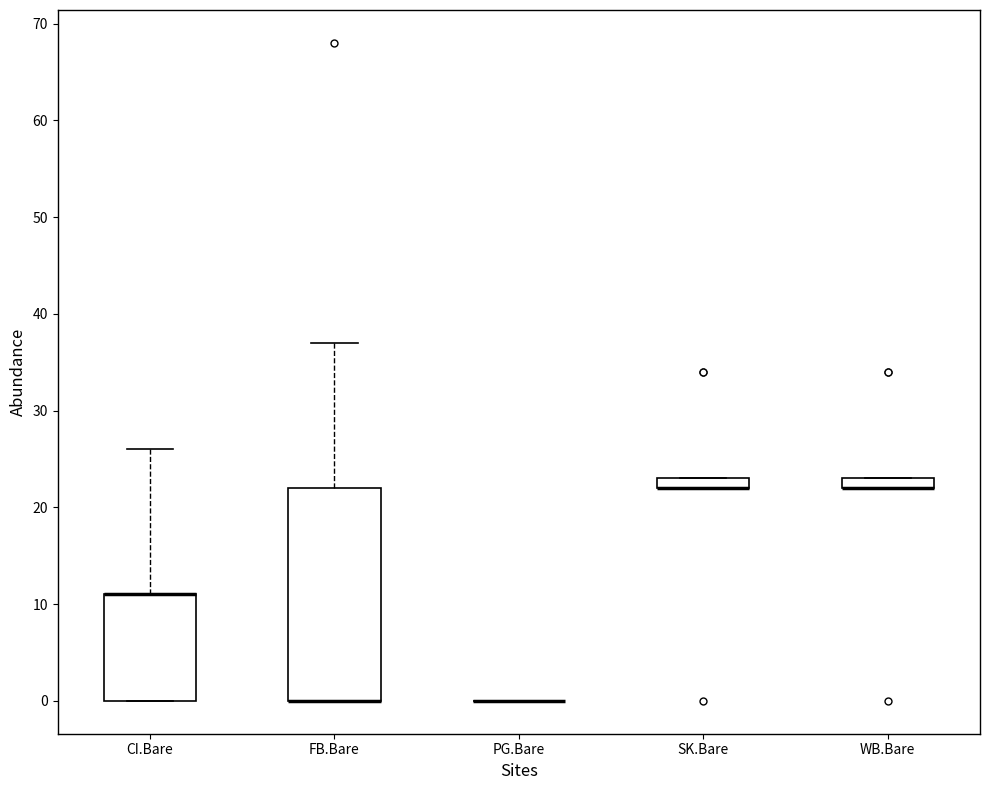

Where is the upper edge of the box for WB.Bare on the y-axis? The values are not printed on the chart, so give them approximately, as read against the axis.

23